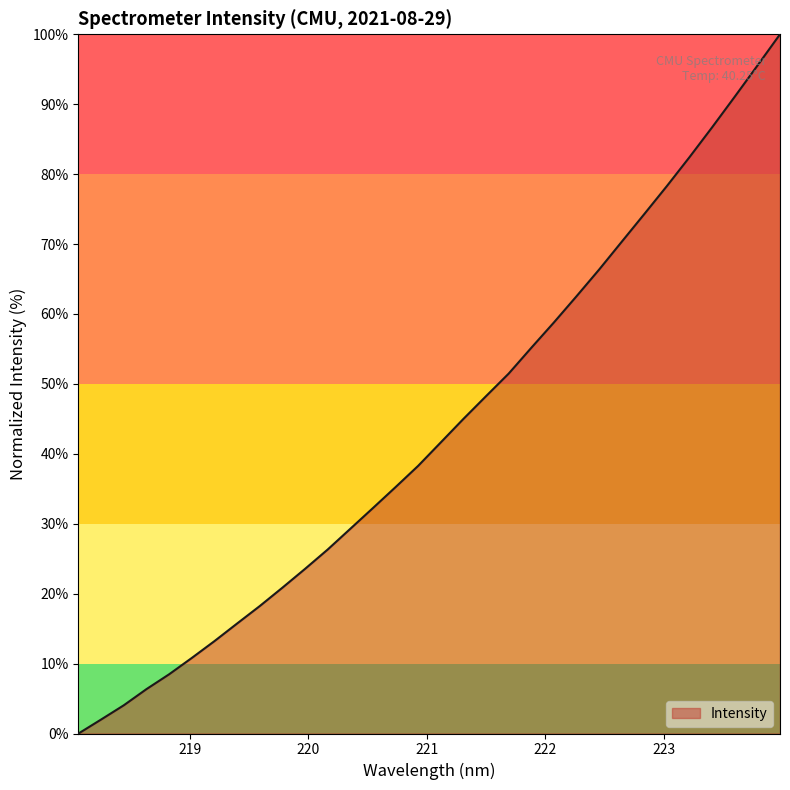

How many lines are shown in the chart?

1